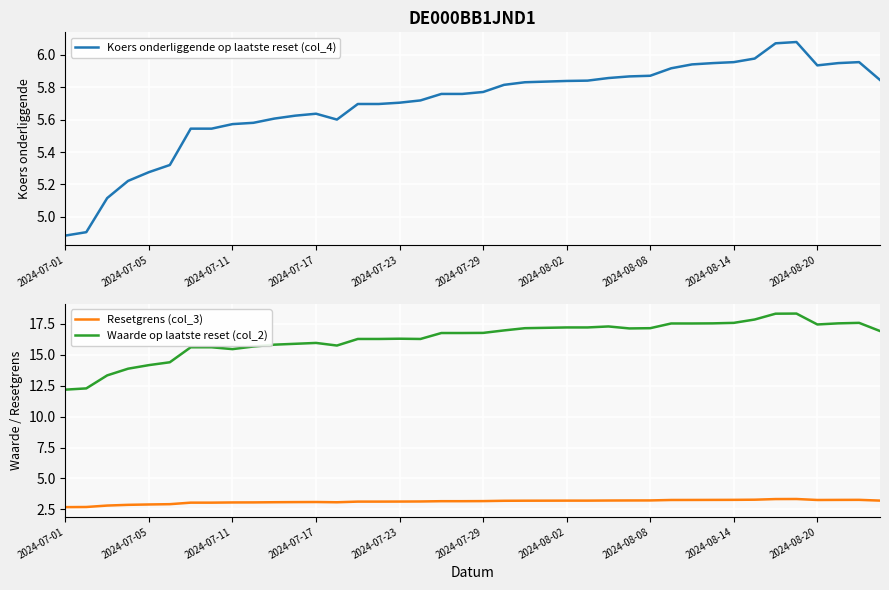

Rank the series by their maximum value, from highest to lowest.

Waarde op laatste reset (col_2), Koers onderliggende op laatste reset (col_4), Resetgrens (col_3)